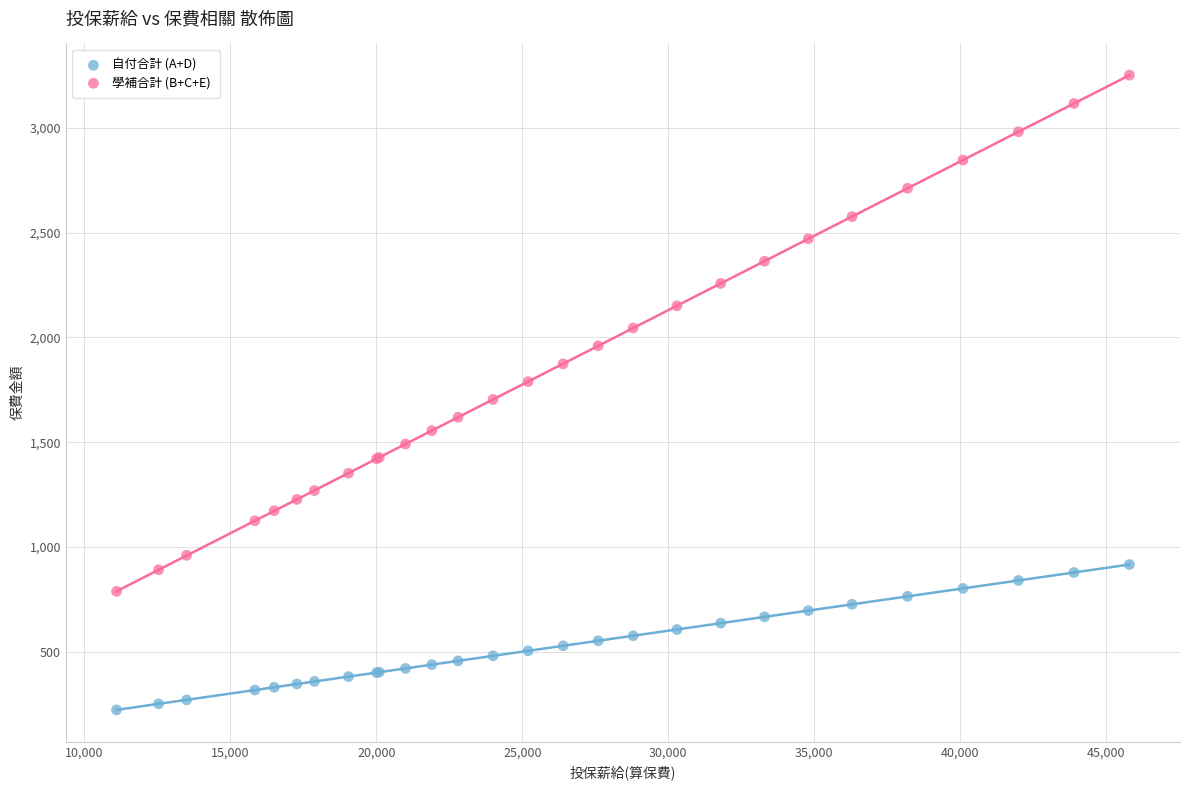

Which series reaches the minimum Y coordinate?

自付合計 (A+D)